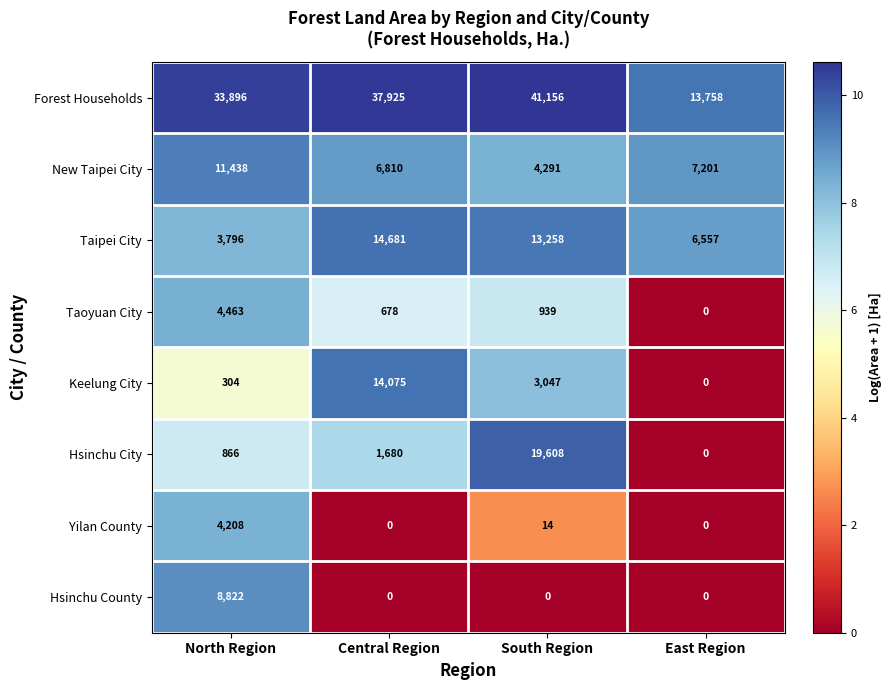

What is the spread (max minus min) of values at Central Region?

37925